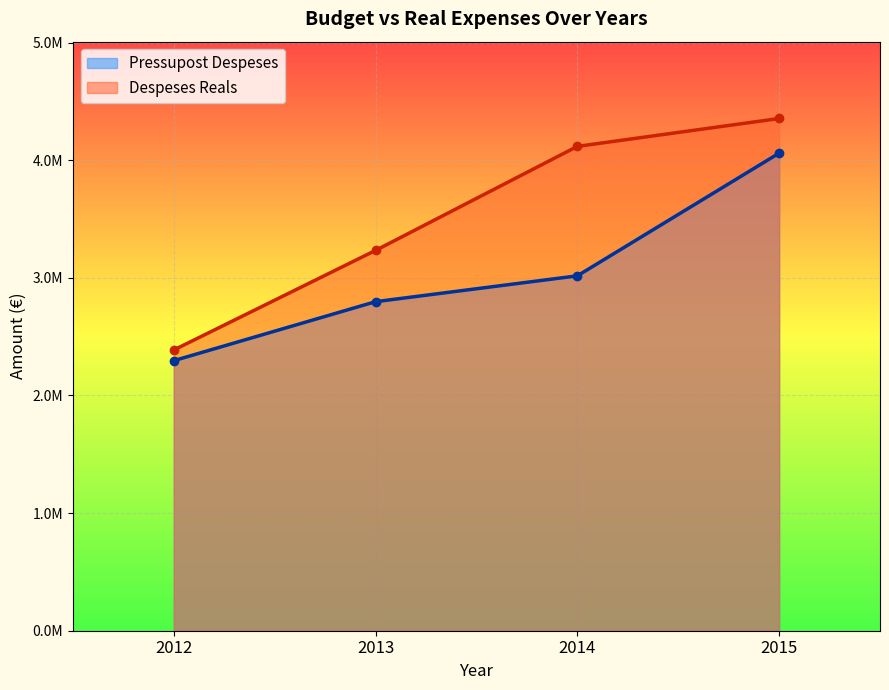

Rank the series by their average value, from lowest to highest.

Pressupost Despeses, Despeses Reals